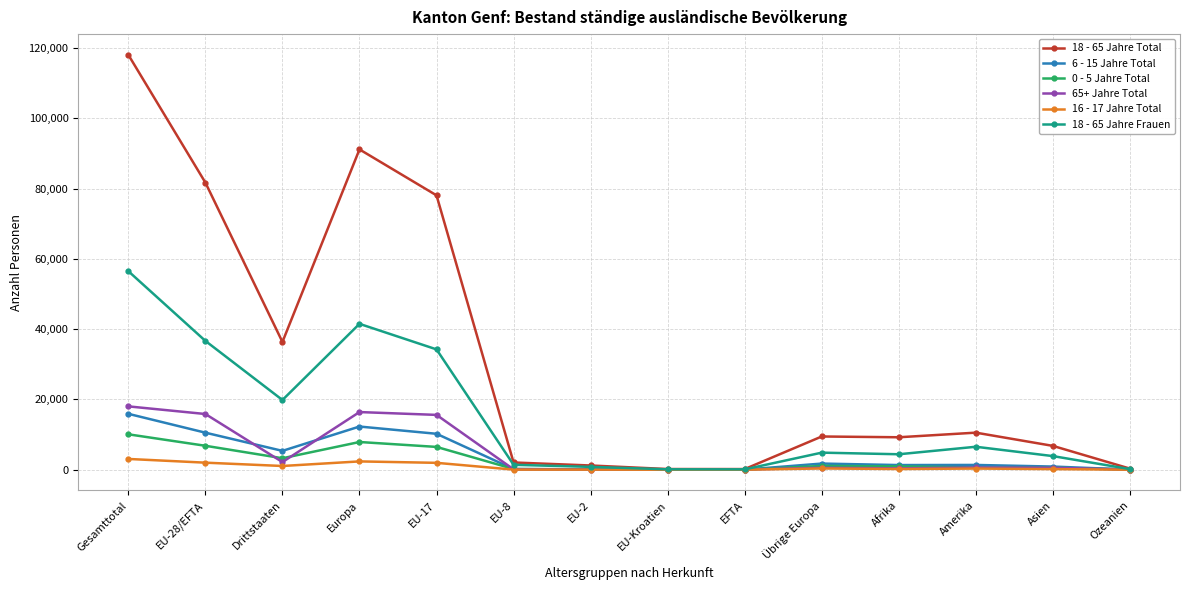

Which series has the largest range (max minus min)?

18 - 65 Jahre Total